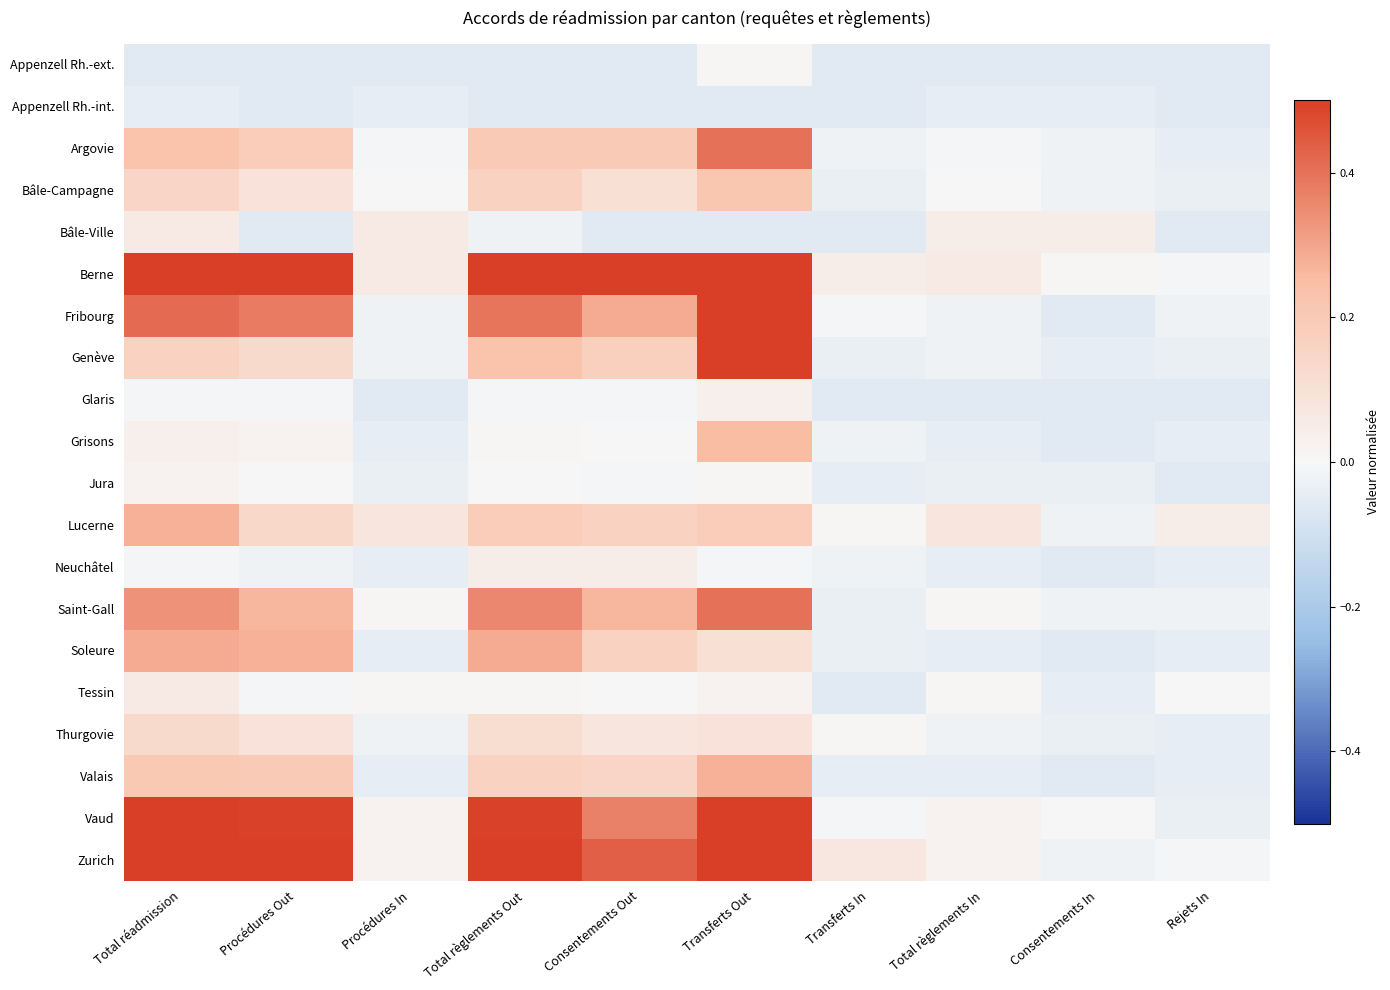

At Procédures Out, list the series in order from smallest to largest.

Appenzell Rh.-ext., Appenzell Rh.-int., Bâle-Ville, Neuchâtel, Glaris, Tessin, Jura, Grisons, Bâle-Campagne, Thurgovie, Genève, Lucerne, Argovie, Valais, Saint-Gall, Soleure, Fribourg, Vaud, Zurich, Berne